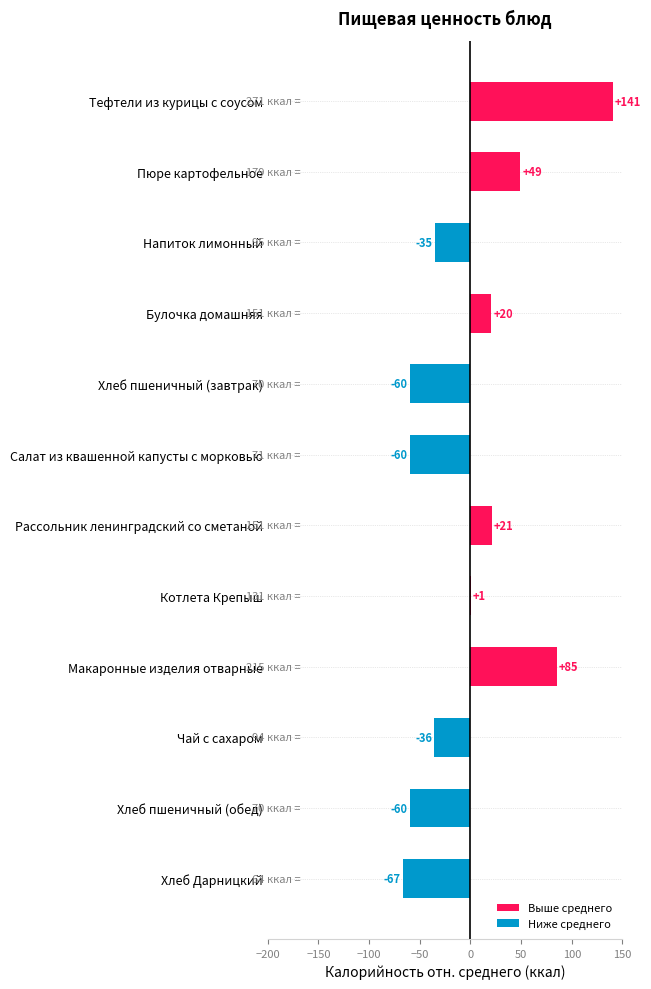

The value at Тефтели из курицы с соусом is 140.8. True or false?

True